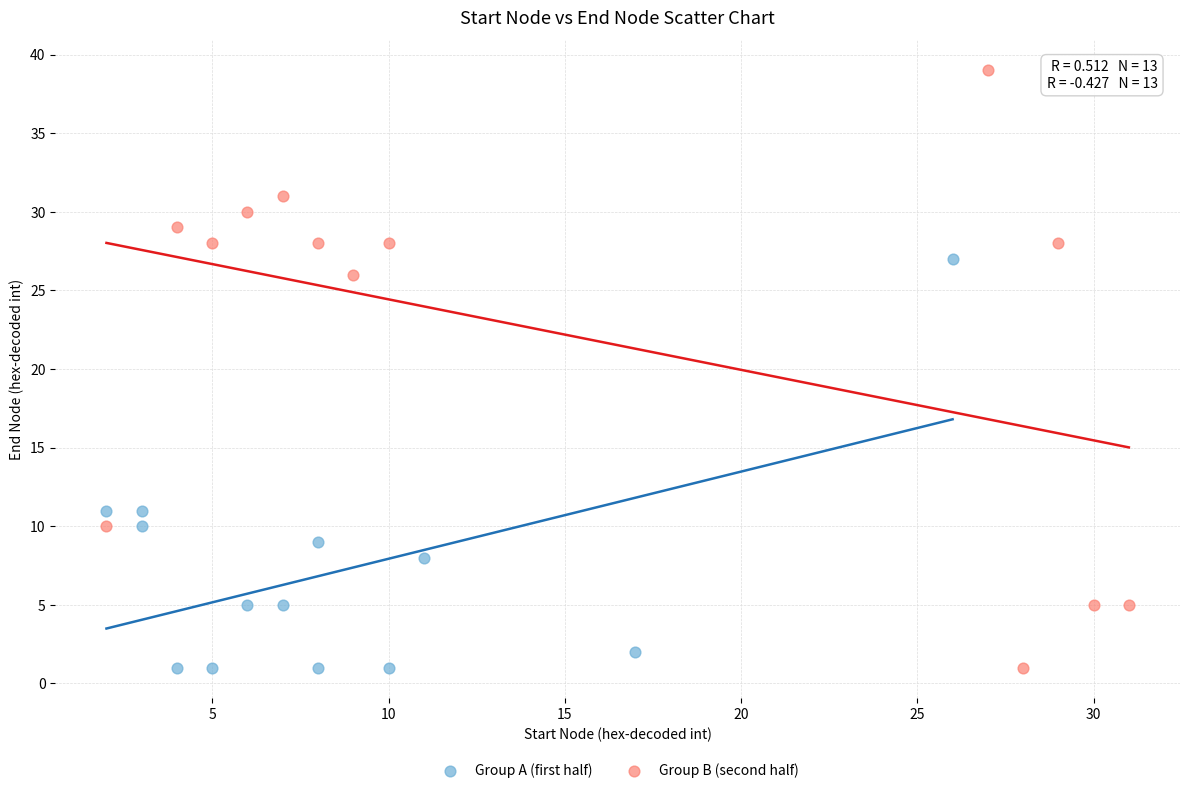

Which series contains the highest Y value?

Group B (second half)